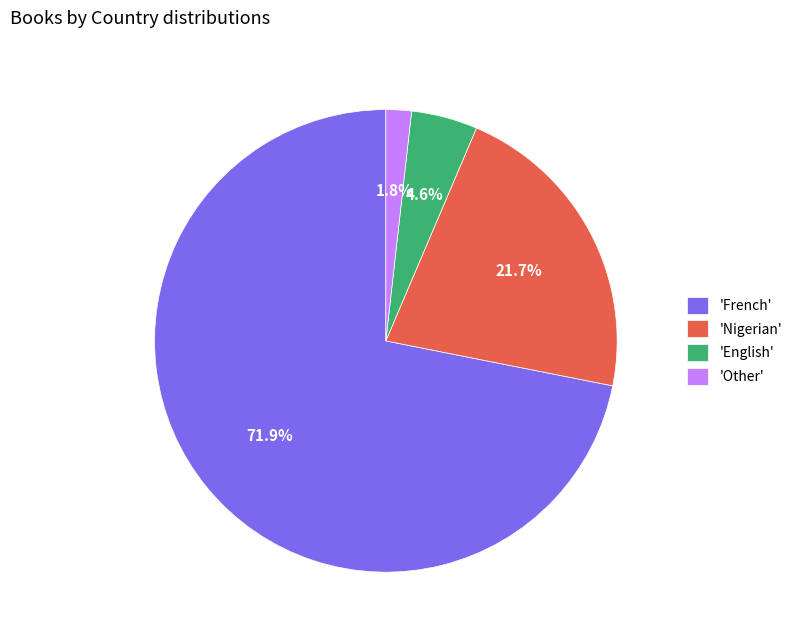

Approximately how many times larger is the value at 'English' compared to 'Other'?

2.6